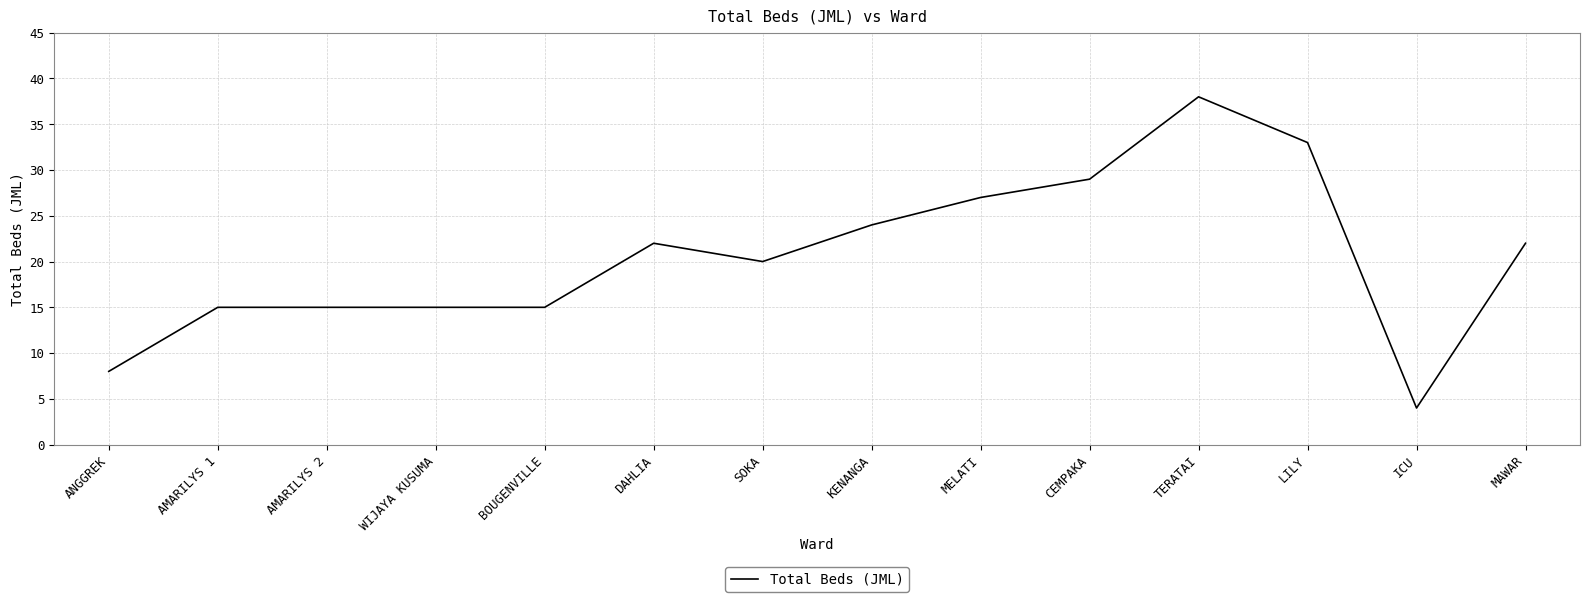

Does the chart have visible grid lines?

Yes